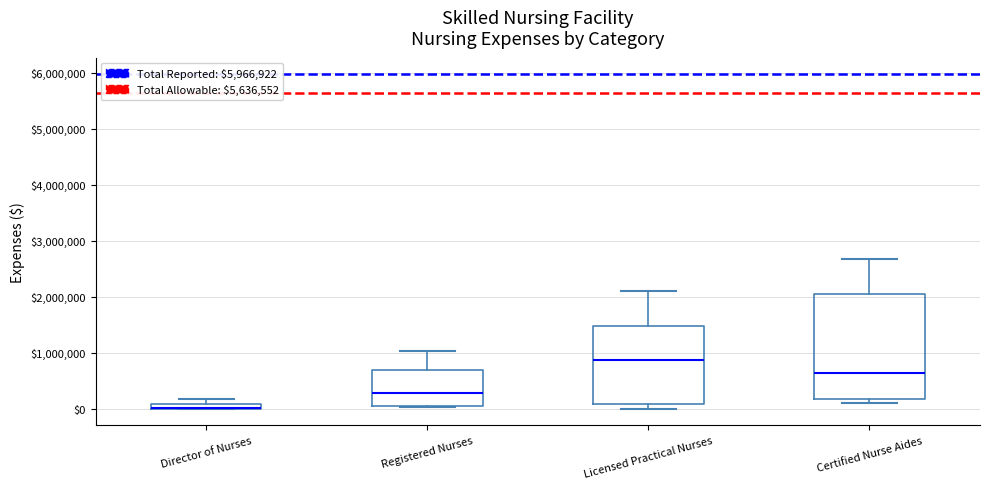

Where is the lower edge of the box for Registered Nurses on the y-axis? The values are not printed on the chart, so give them approximately, as read against the axis.

100000